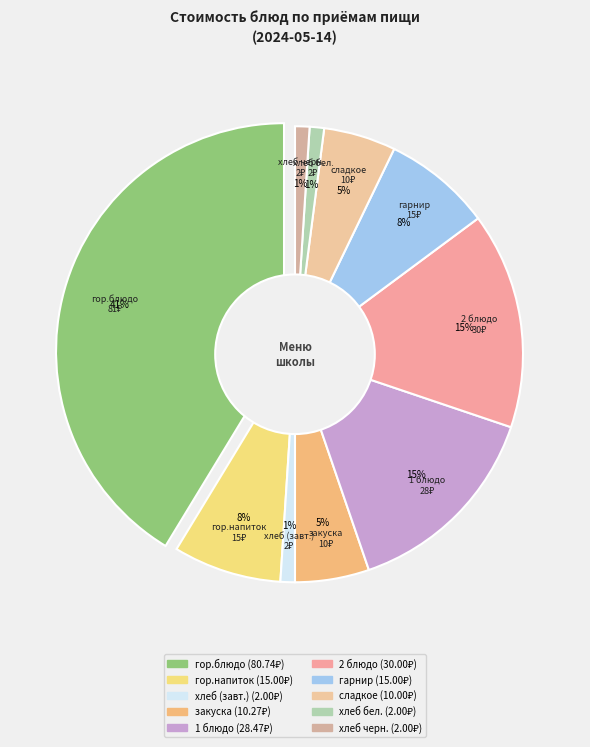

How many segments does this pie chart have?

10